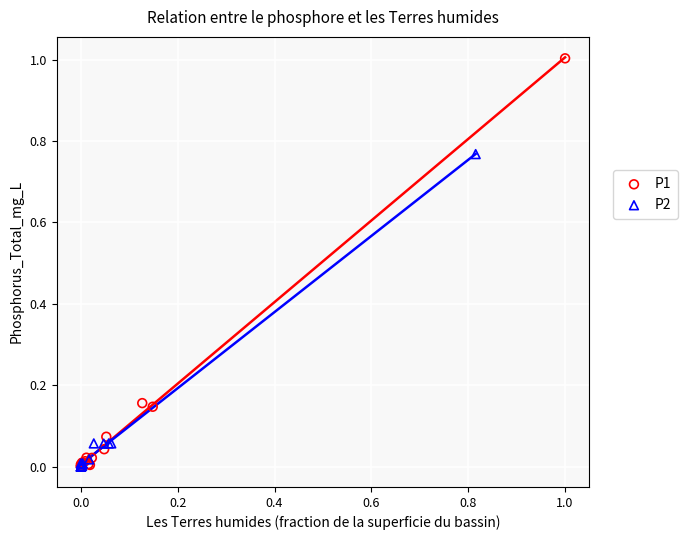

Which series contains the highest Y value?

P1